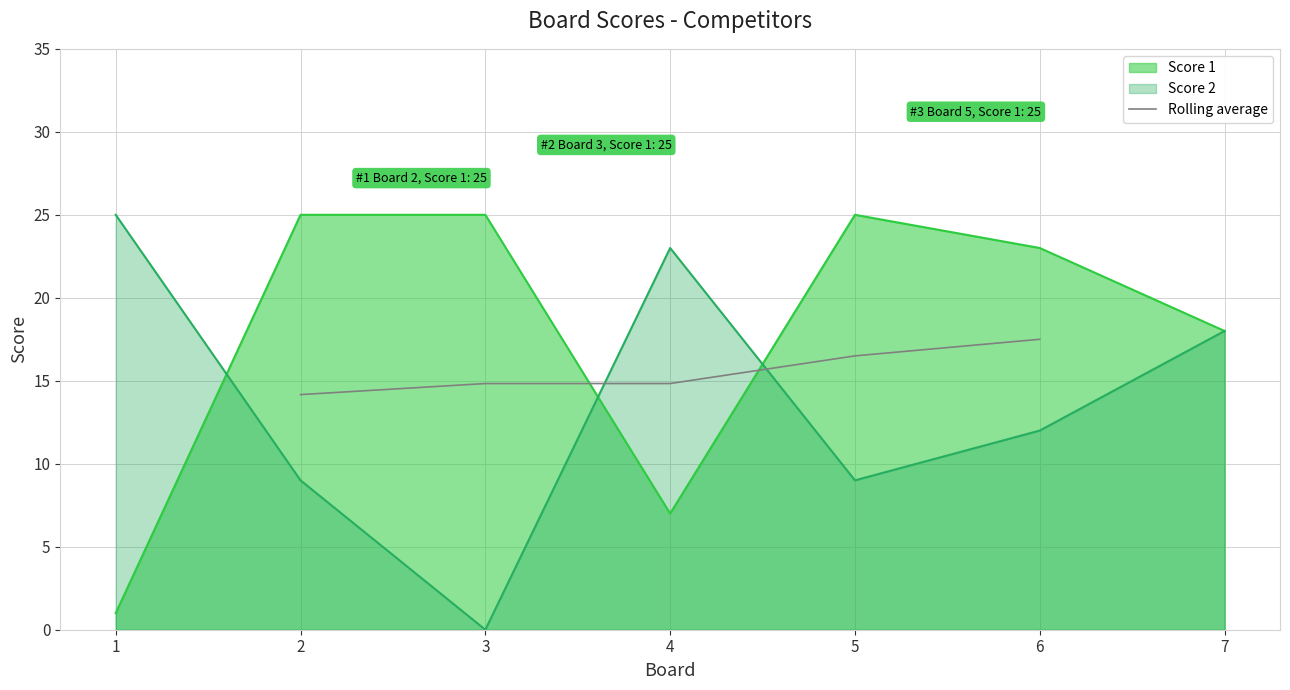

True or false: Rolling average has a value of 17.5 at 6.

True